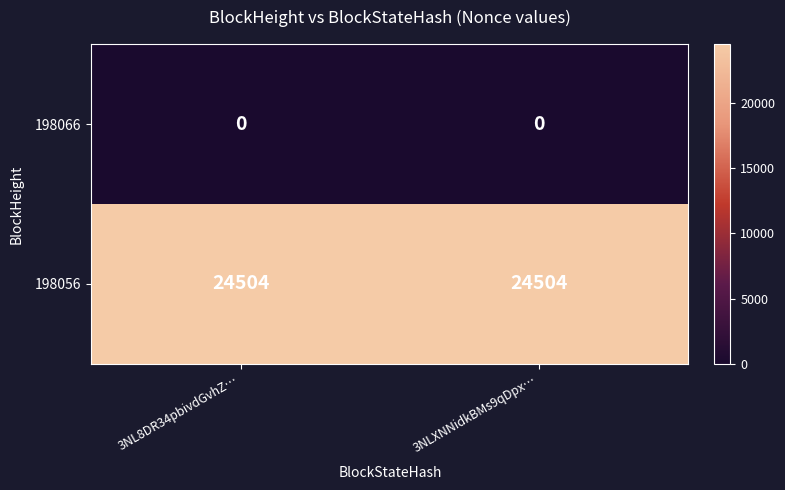

Rank the series by their maximum value, from lowest to highest.

198066, 198056